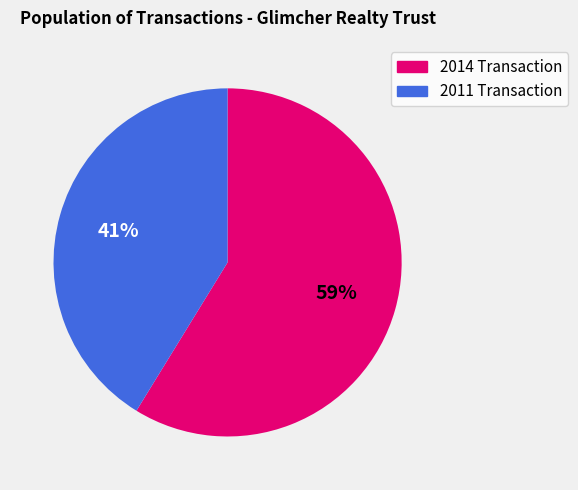

True or false: 2011 Transaction accounts for 41% of the total.

True